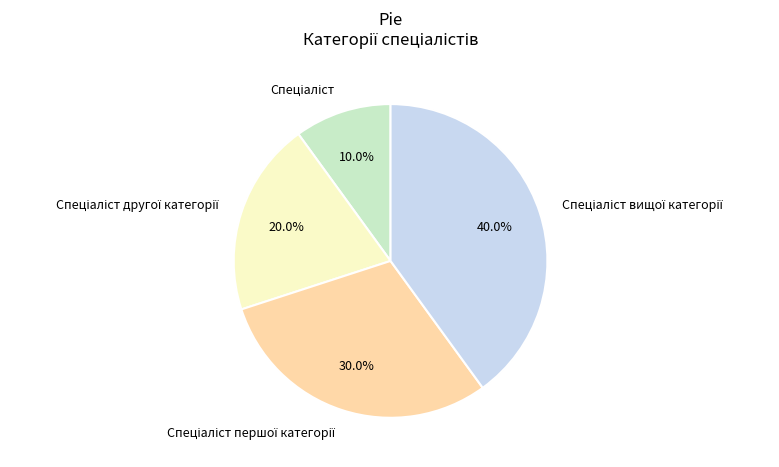

Is there any slice that represents more than half of the pie?

No